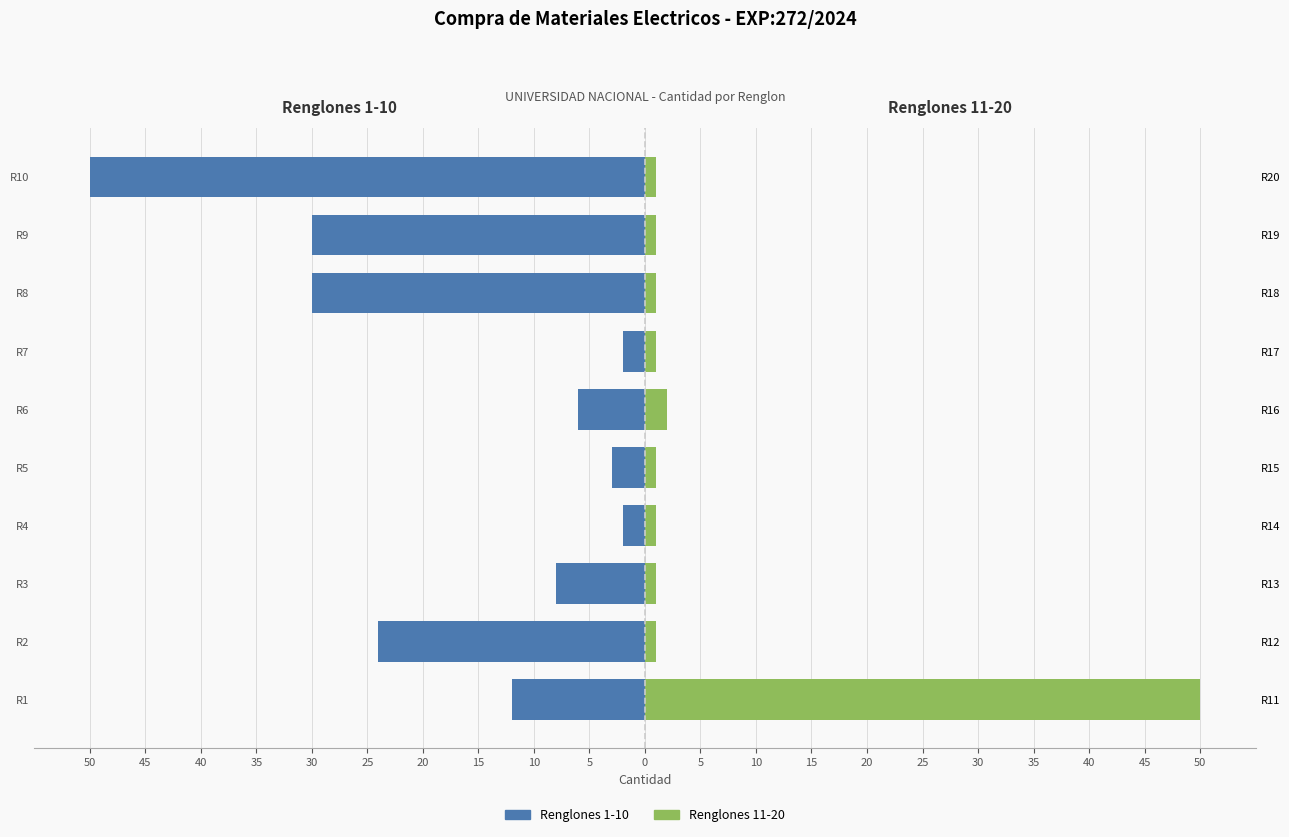

How many groups of bars are there?

10